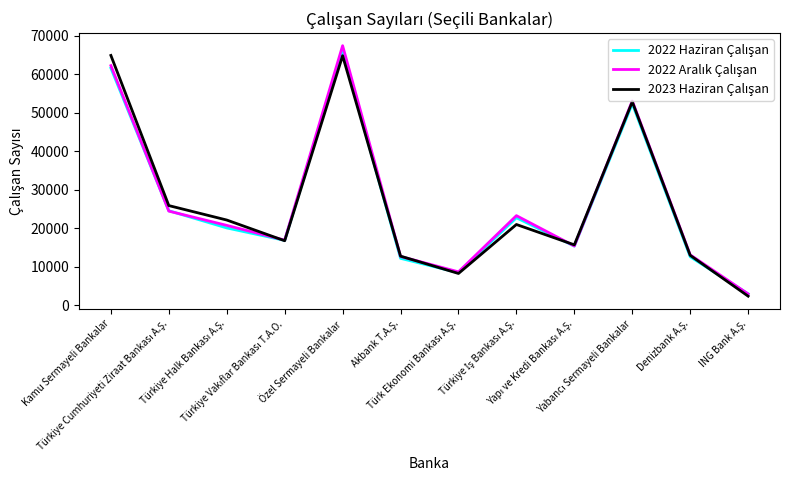

What is the maximum value shown in the chart?

67409